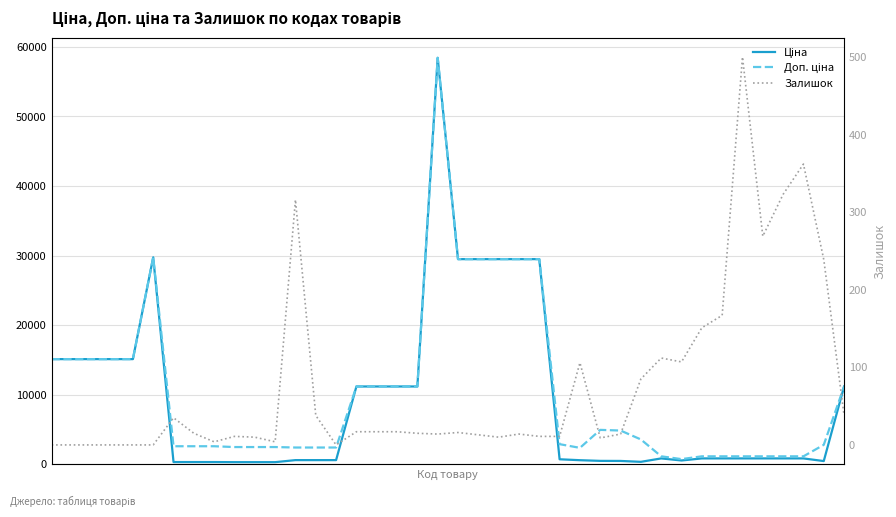

In Ціна, how many points are higher than both neighbors (excluding endpoints)?

3